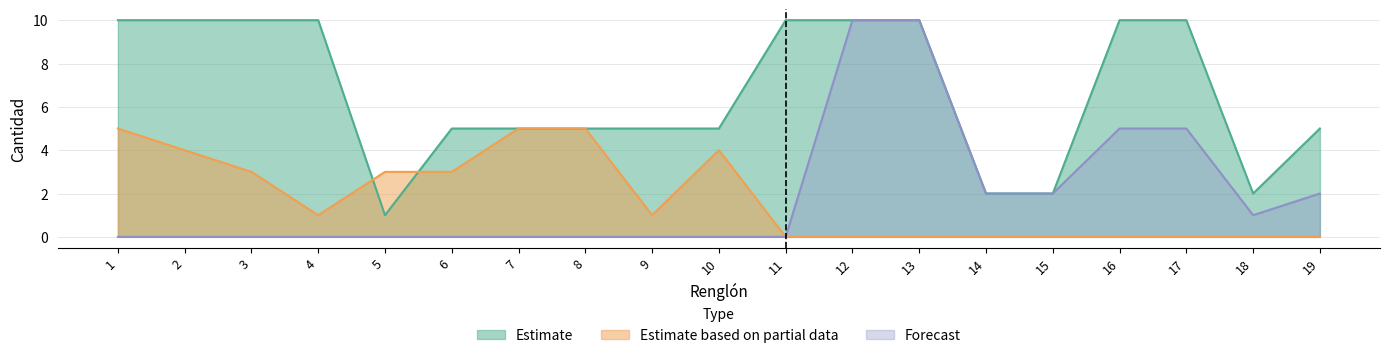

In Estimate, how many points are lower than both neighbors (excluding endpoints)?

2